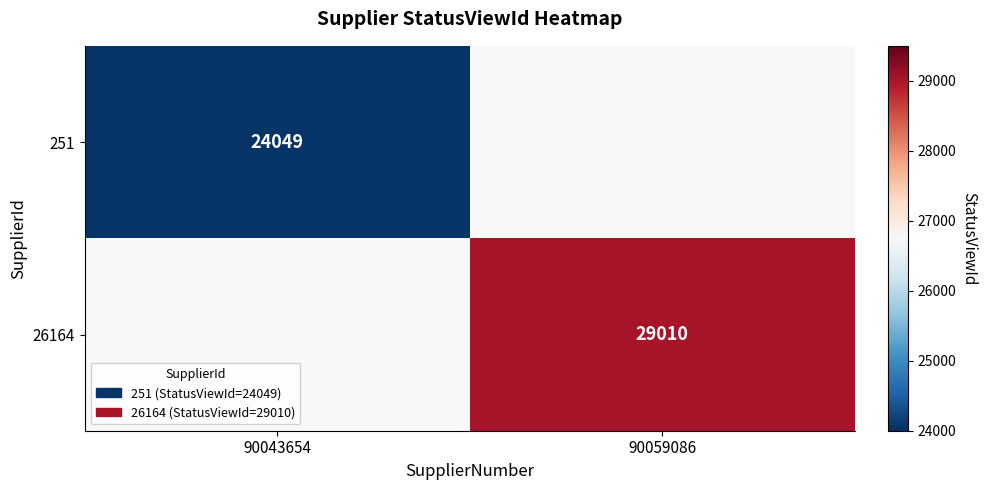

True or false: 251 has a value of 24049 at 90043654.

True